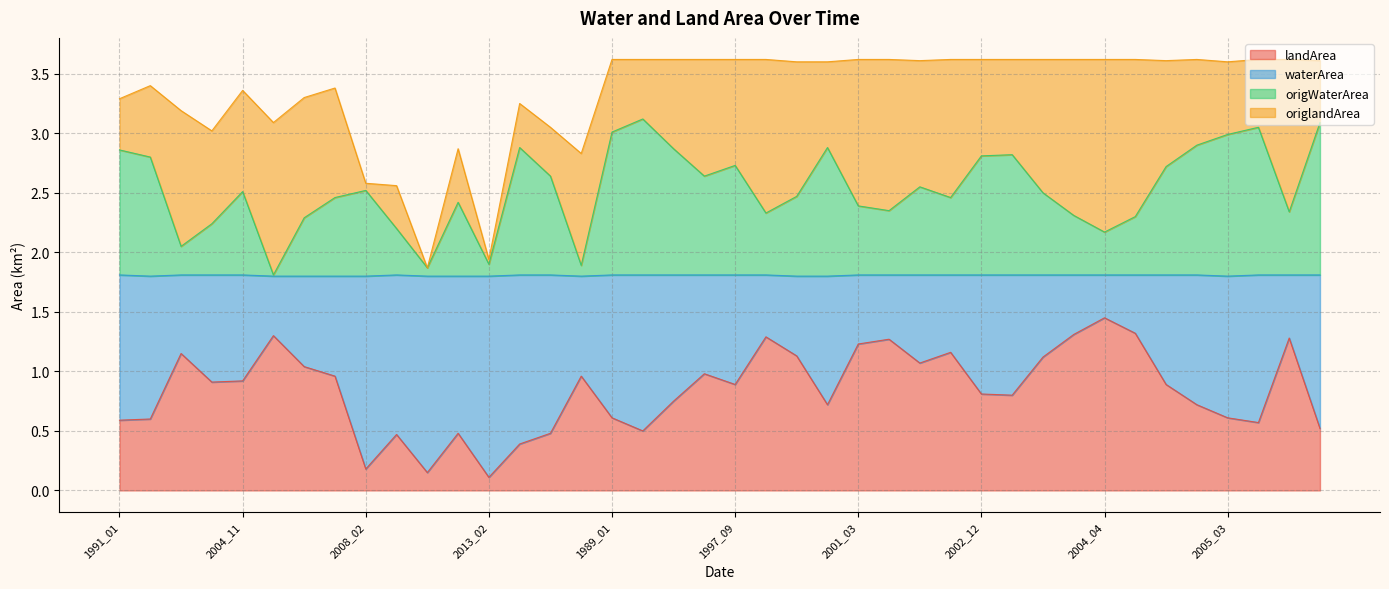

What is the total value across all series at 1989_01?

3.6